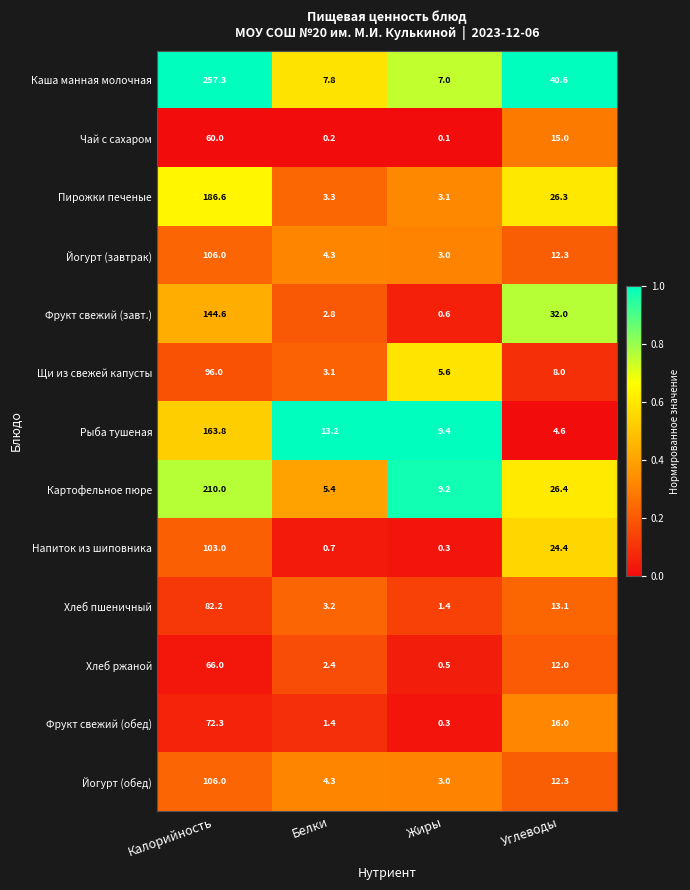

Is the value of Хлеб ржаной at Углеводы greater than the value of Чай с сахаром at Углеводы?

No